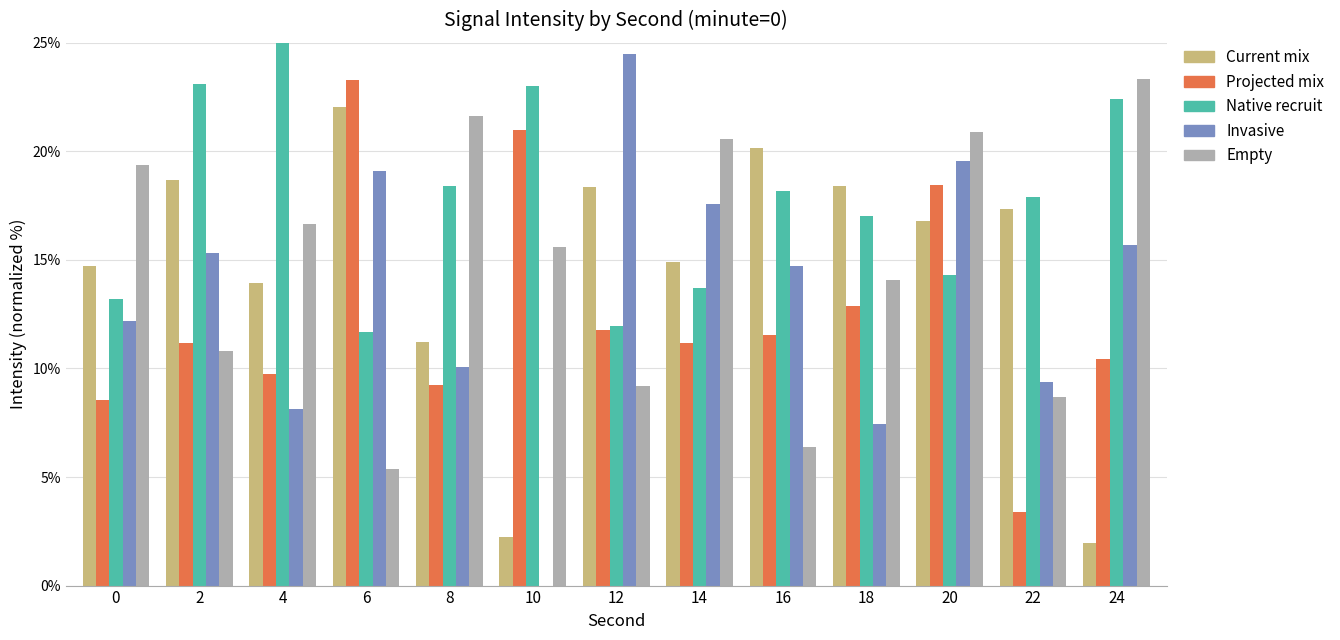

True or false: Native recruit has a value of 17.0 at 18.

True